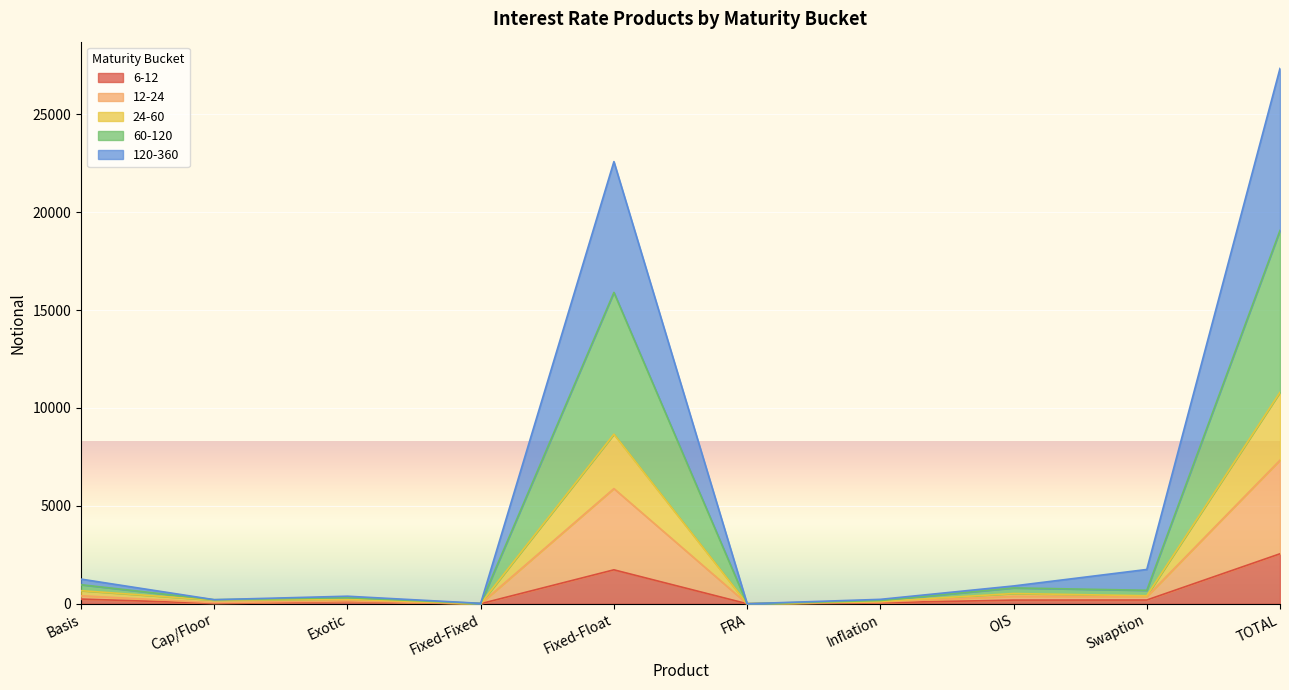

At which category is the sum across all series the highest?

TOTAL